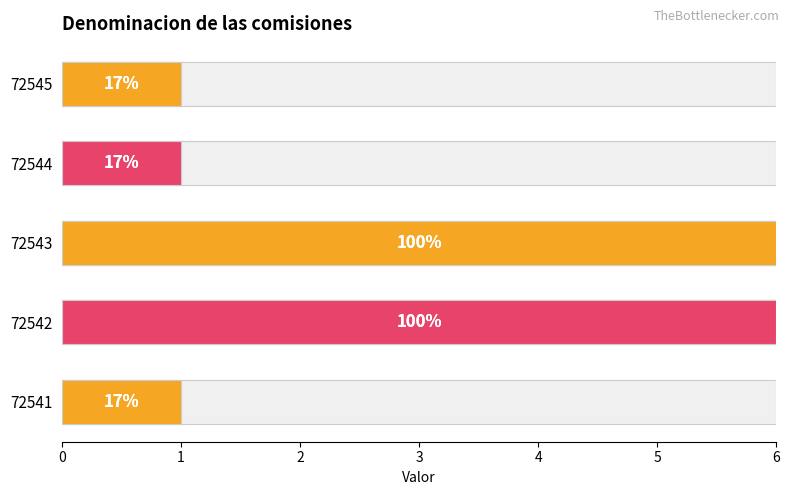

Between 72545 and 72542, which is larger?

72542